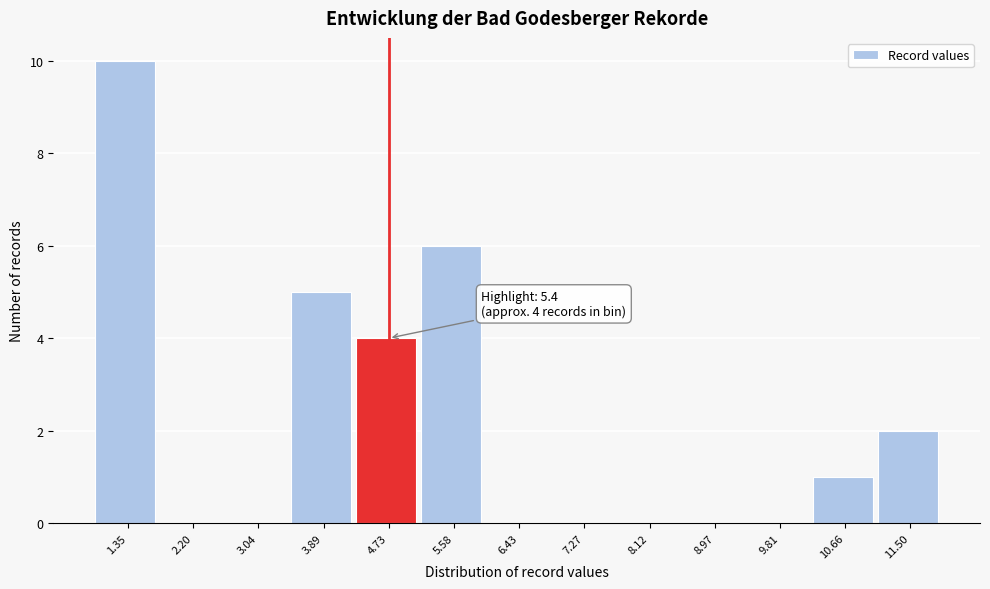

Reading right to left, list all the values displayed in this chart.

11.50=2	10.66=1	9.81=0	8.97=0	8.12=0	7.27=0	6.43=0	5.58=6	4.73=4	3.89=5	3.04=0	2.20=0	1.35=10